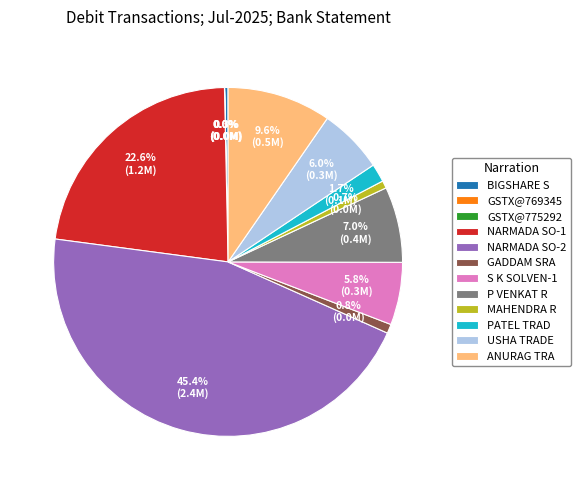

To the nearest percent, what is the difference between the largest and smallest slice percentages?

45%